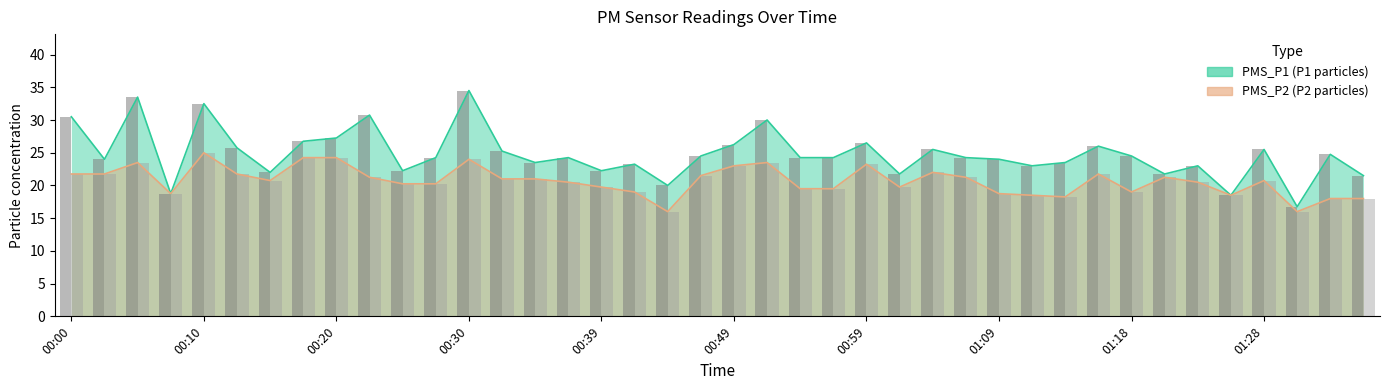

At 01:16, list the series in order from largest to smallest.

PMS_P1, PMS_P2